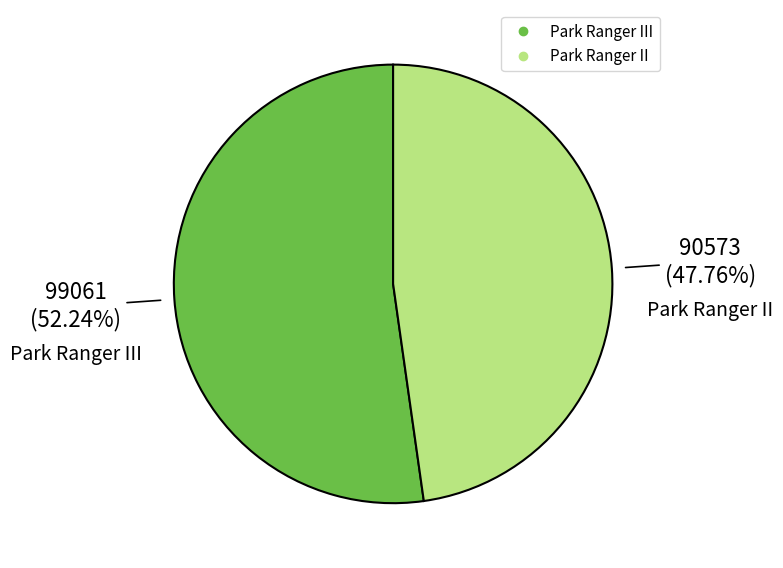

Is there a majority slice in this chart?

Yes